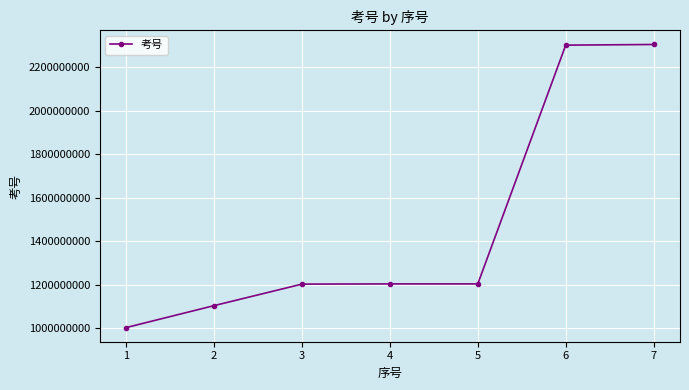

What is the greatest value displayed?

2305112319